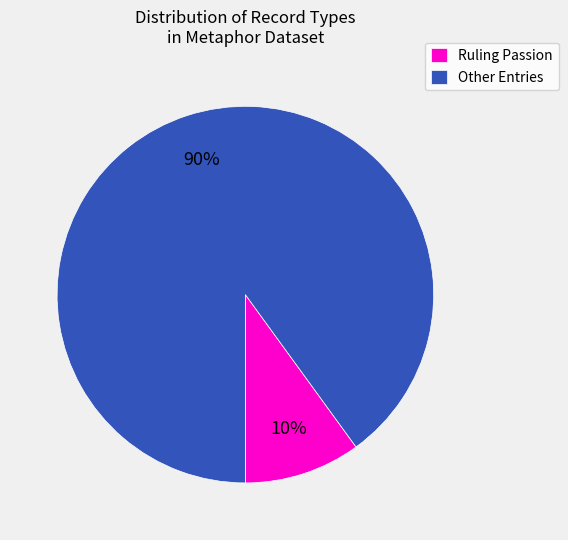

Between Ruling Passion and Other Entries, which is larger?

Other Entries